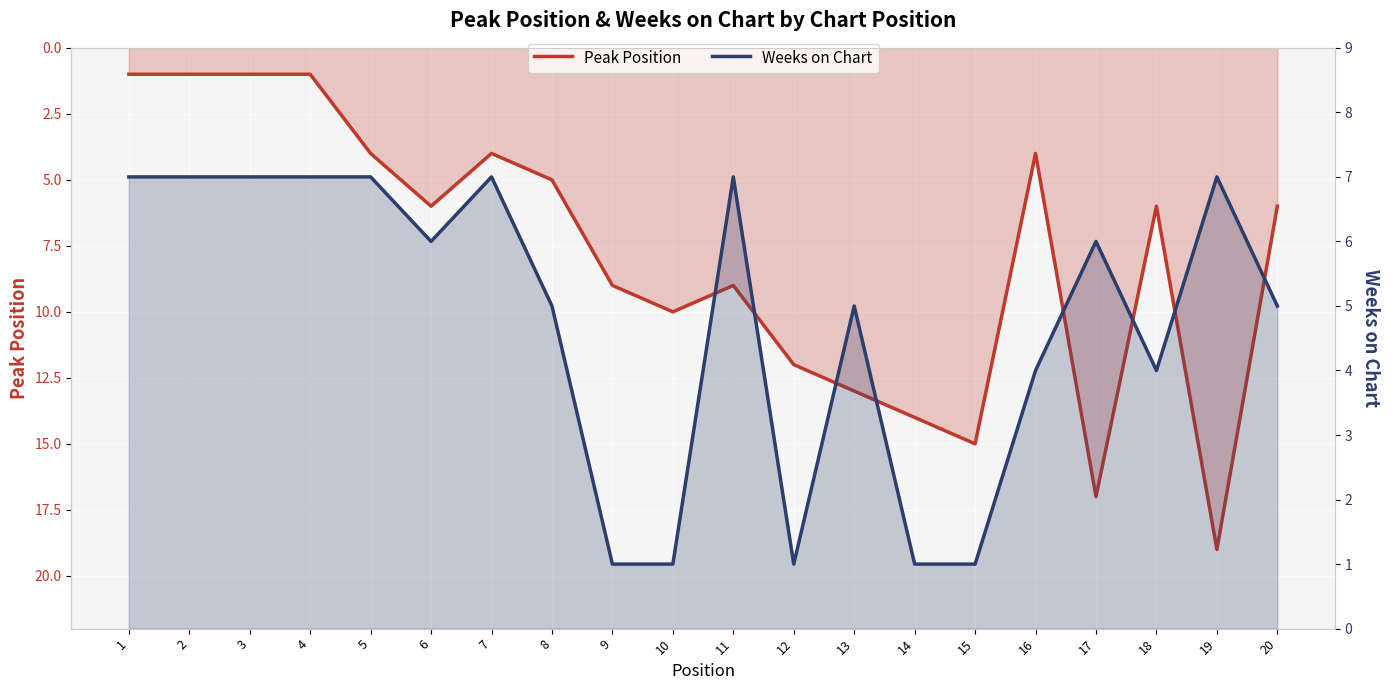

Reading right to left, extract all data points from this chart.

Peak Position: 20=6	19=19	18=6	17=17	16=4	15=15	14=14	13=13	12=12	11=9	10=10	9=9	8=5	7=4	6=6	5=4	4=1	3=1	2=1	1=1
Weeks on Chart: 20=5	19=7	18=4	17=6	16=4	15=1	14=1	13=5	12=1	11=7	10=1	9=1	8=5	7=7	6=6	5=7	4=7	3=7	2=7	1=7